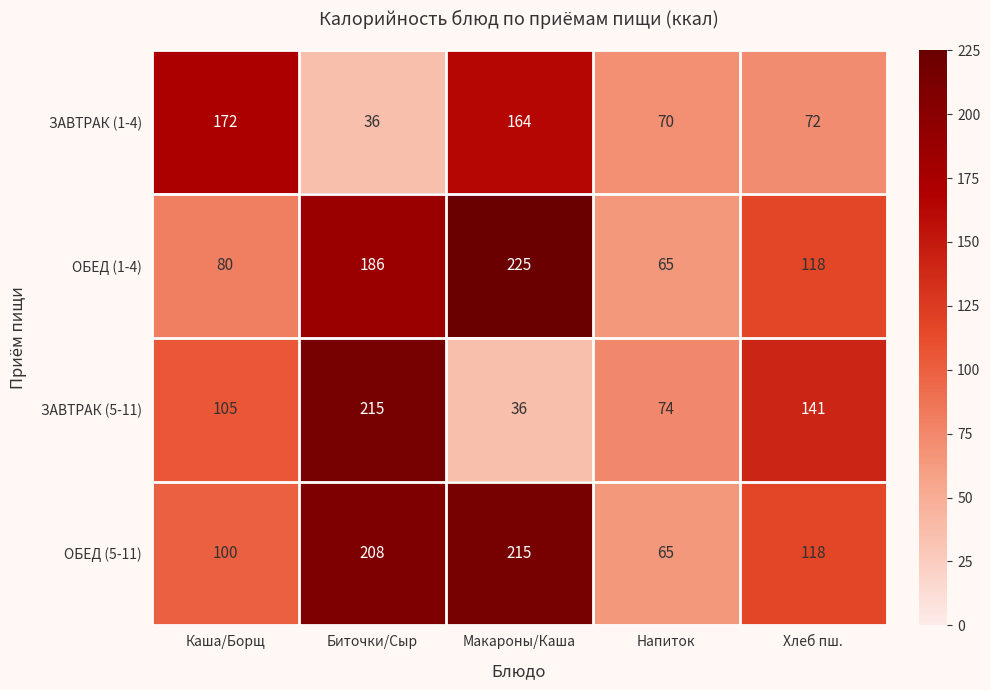

At how many categories does at least one series exceed 136?

4